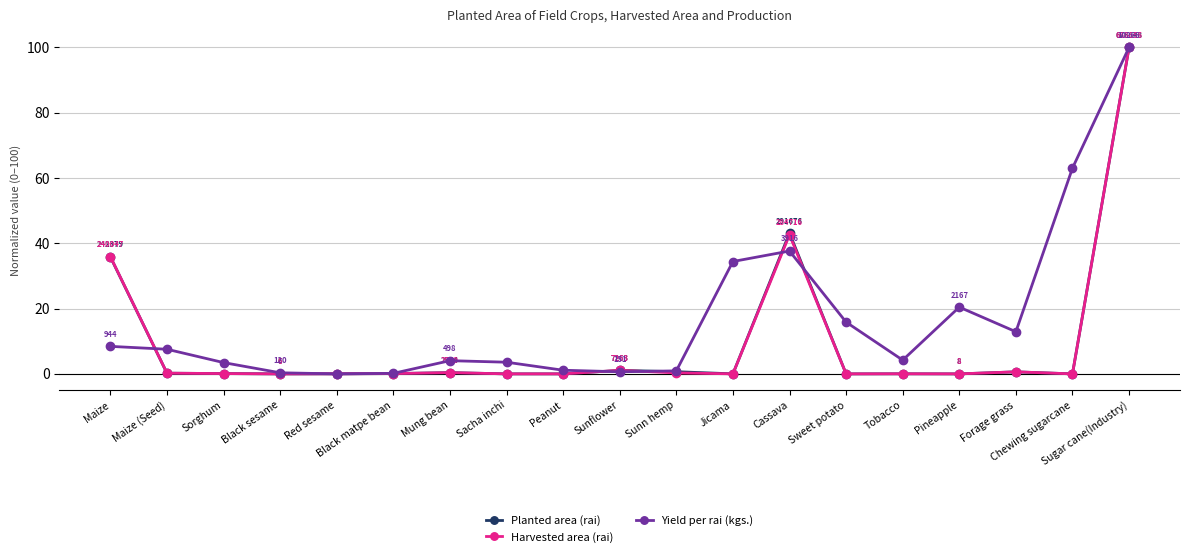

Which category has the highest value across all series?

Sugar cane(Industry)